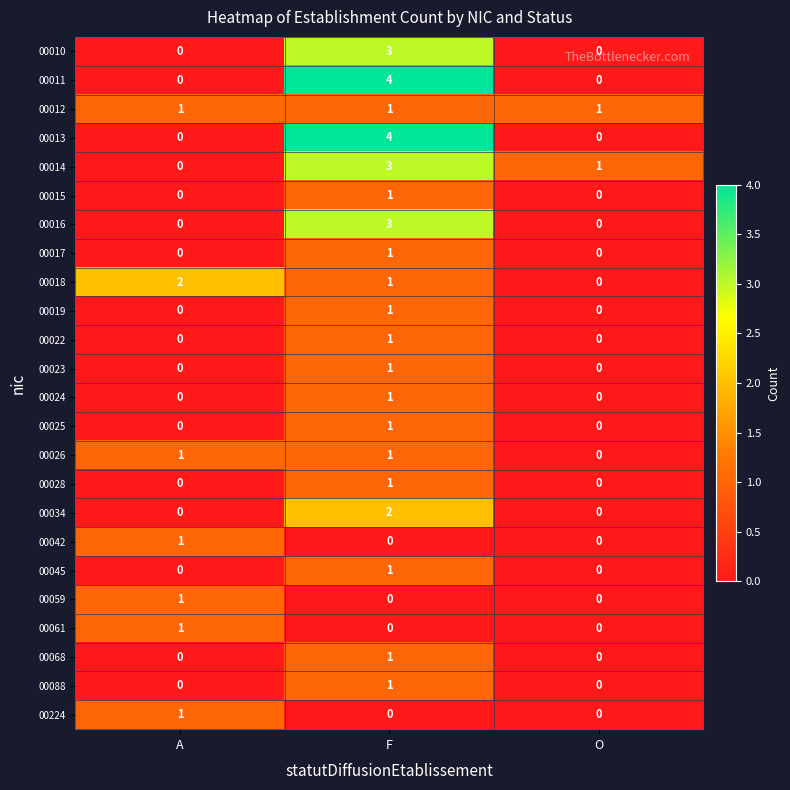

At which category is the sum across all series the highest?

F